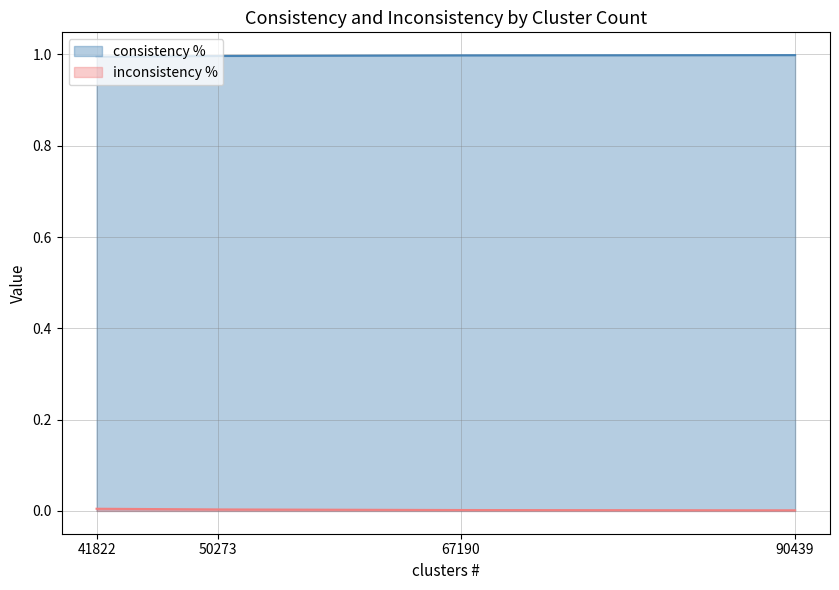

The value of consistency % at 41822 is 0.3. True or false?

False